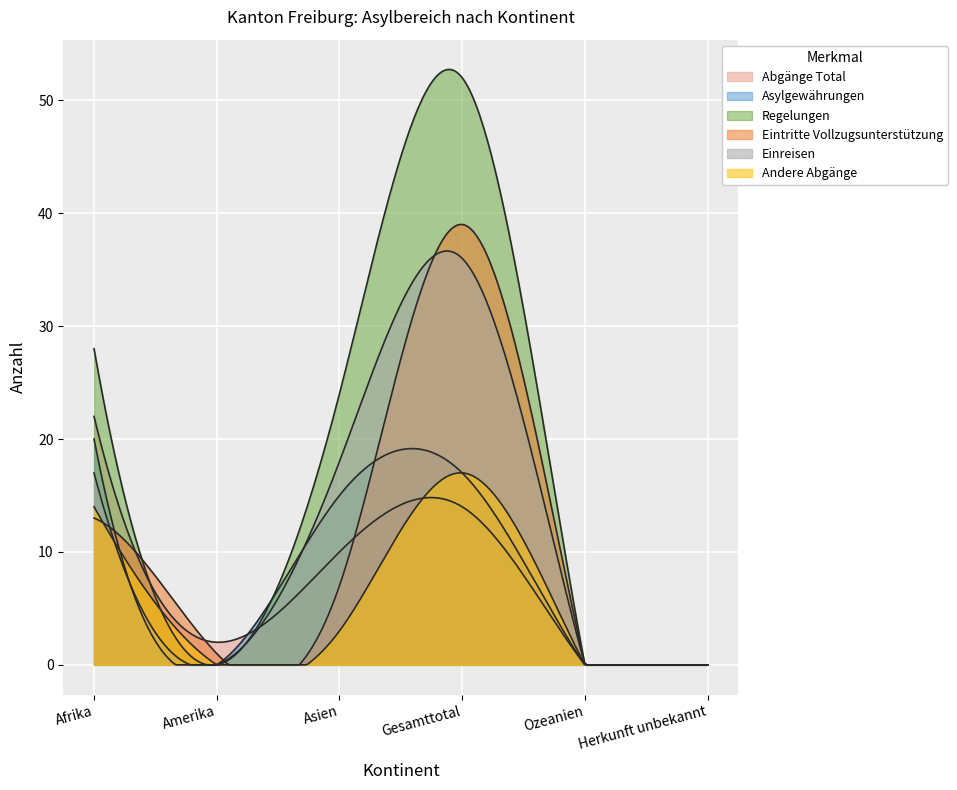

Which series has the largest total across all categories?

Regelungen